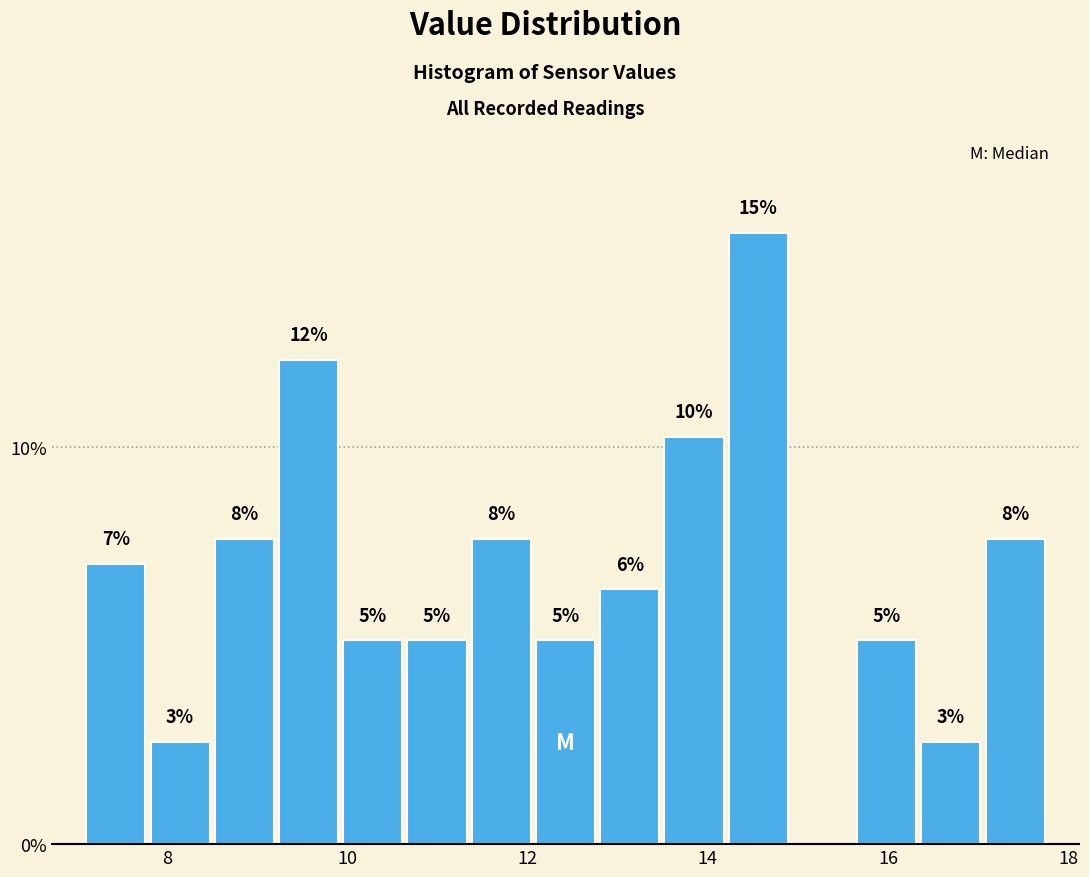

Read against the x-axis, roughly where is the centre of the tallest bar?

14.6